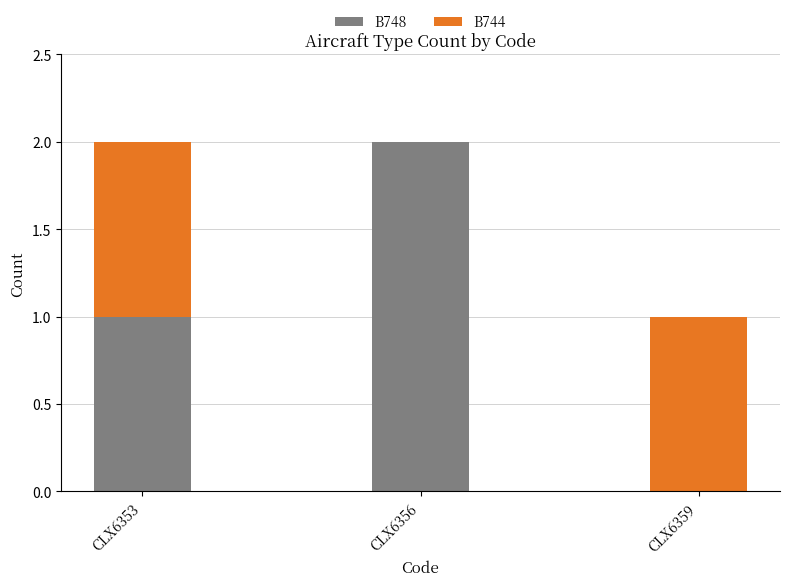

What are all the series names shown in the legend?

B748, B744